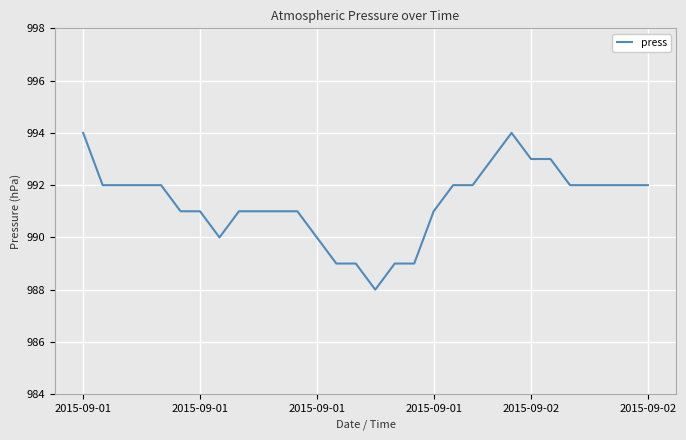

Count the number of categories in the chart.

30